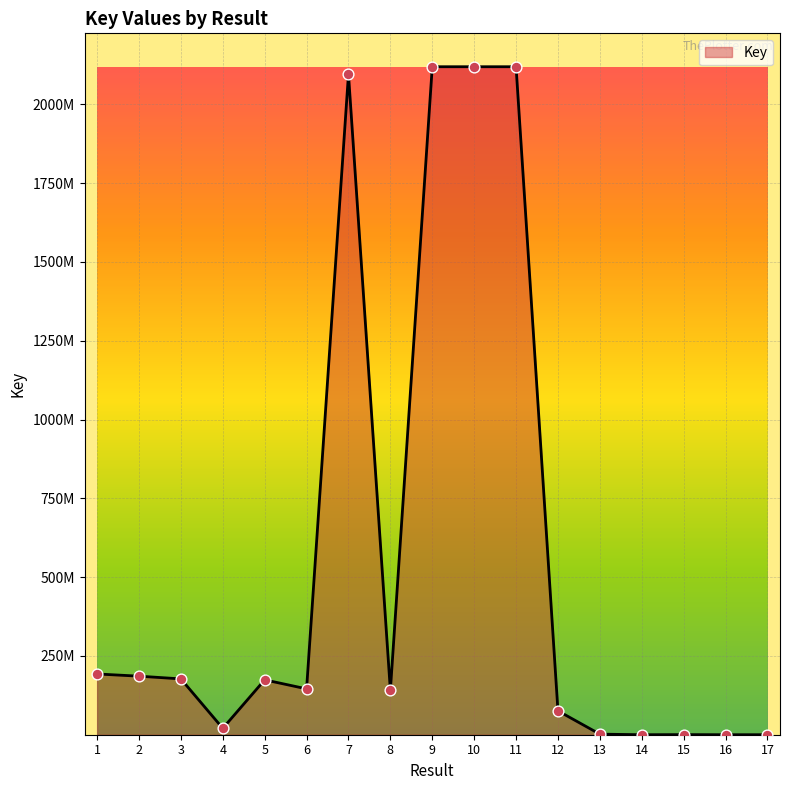

Between 2 and 17, which is larger?

2